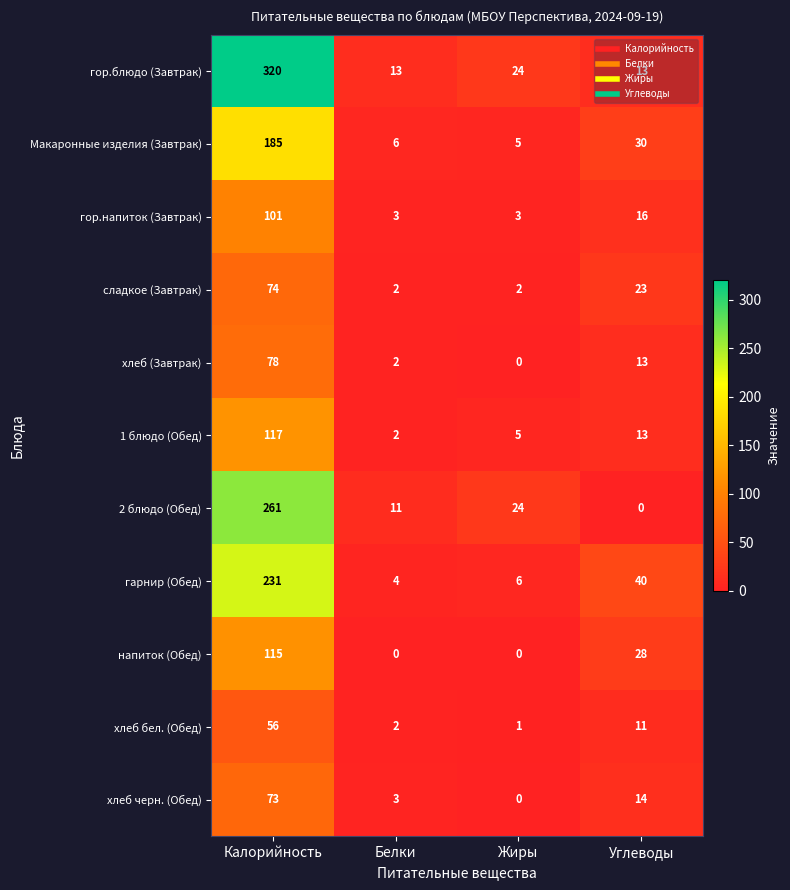

The гор.блюдо (Завтрак) series shows 8 at Белки. True or false?

False